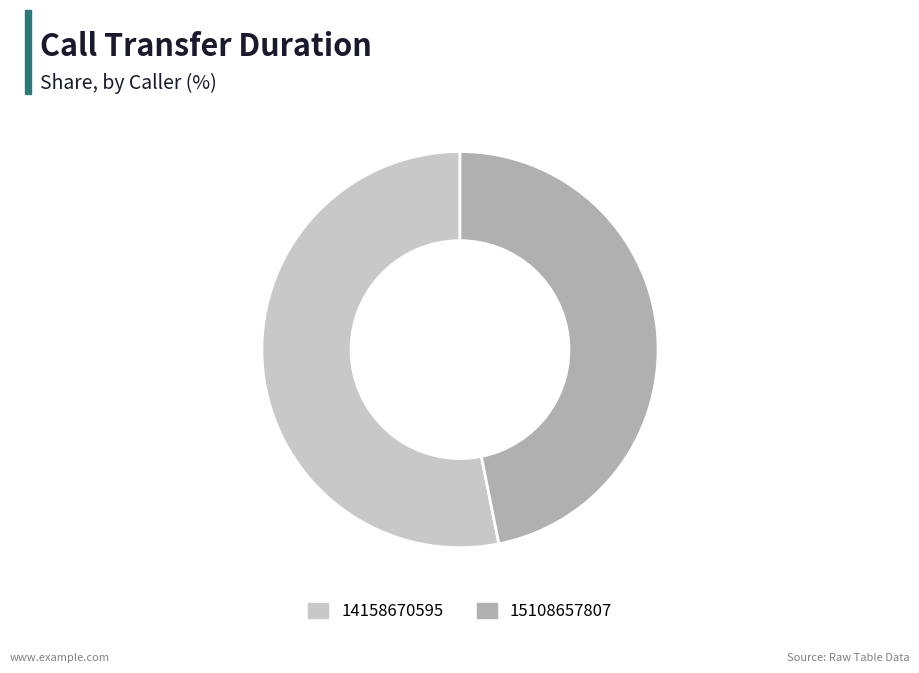

Between 14158670595 and 15108657807, which is larger?

14158670595